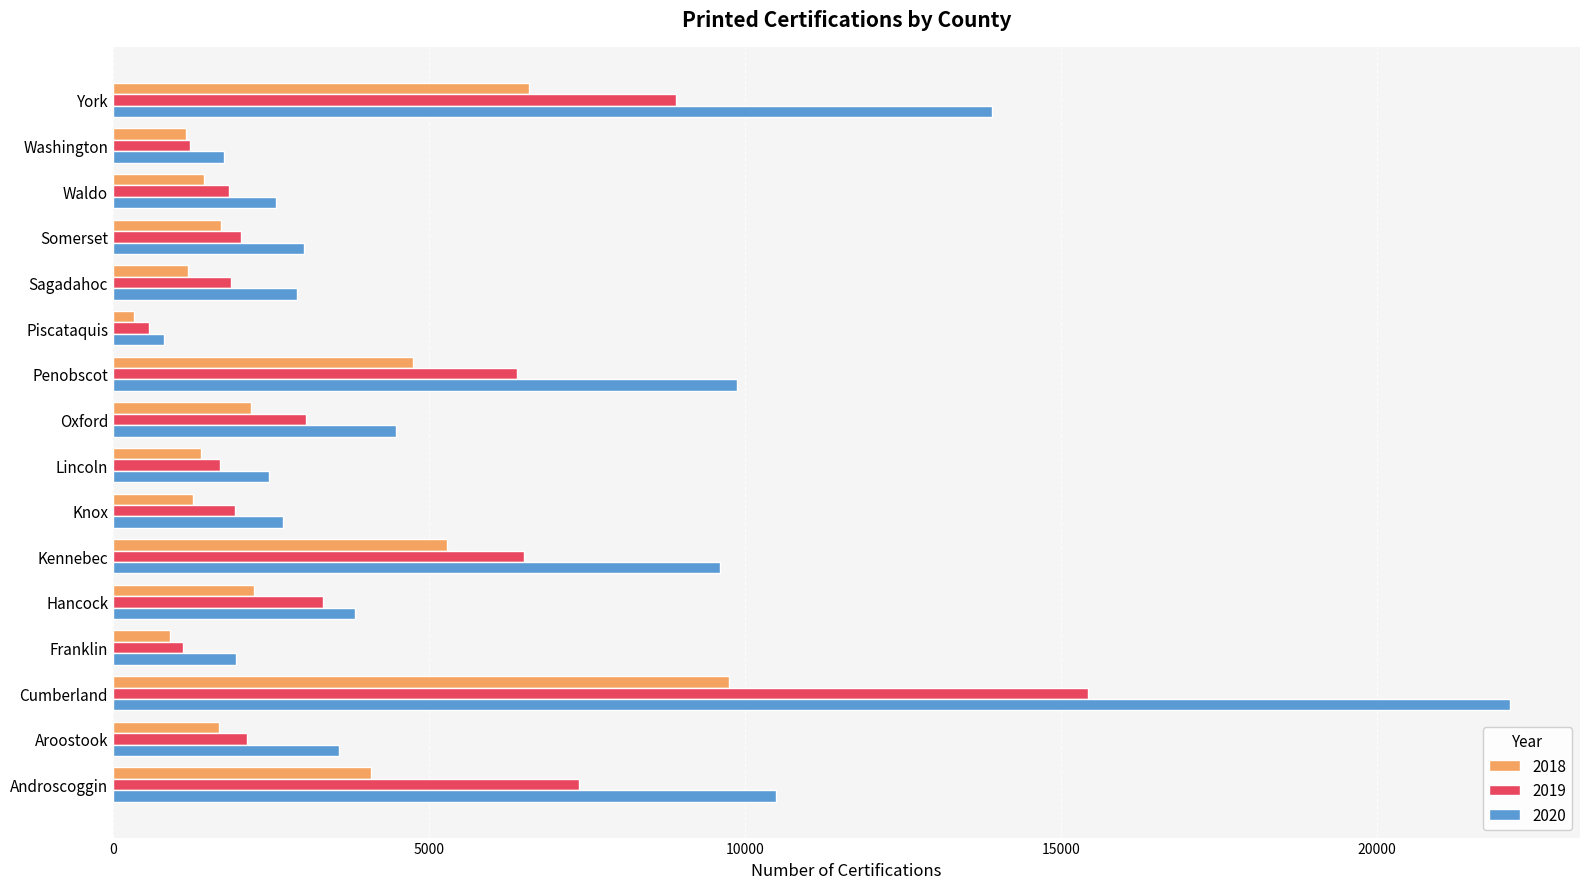

What is the average value of the 2019 series?

4086